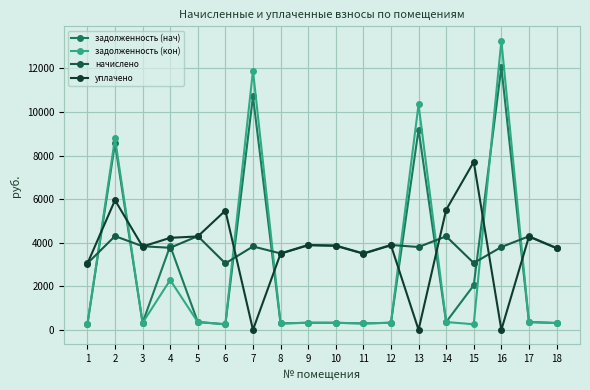

Between 17 and 1, which is larger?

17